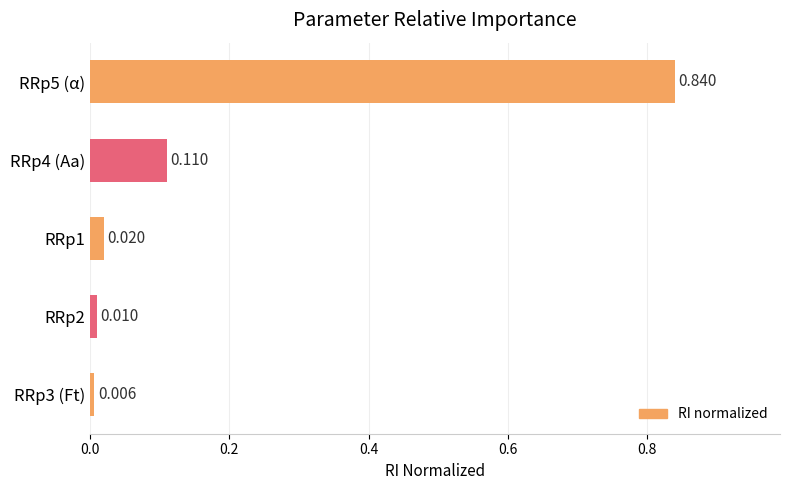

What is the greatest value displayed?

0.8